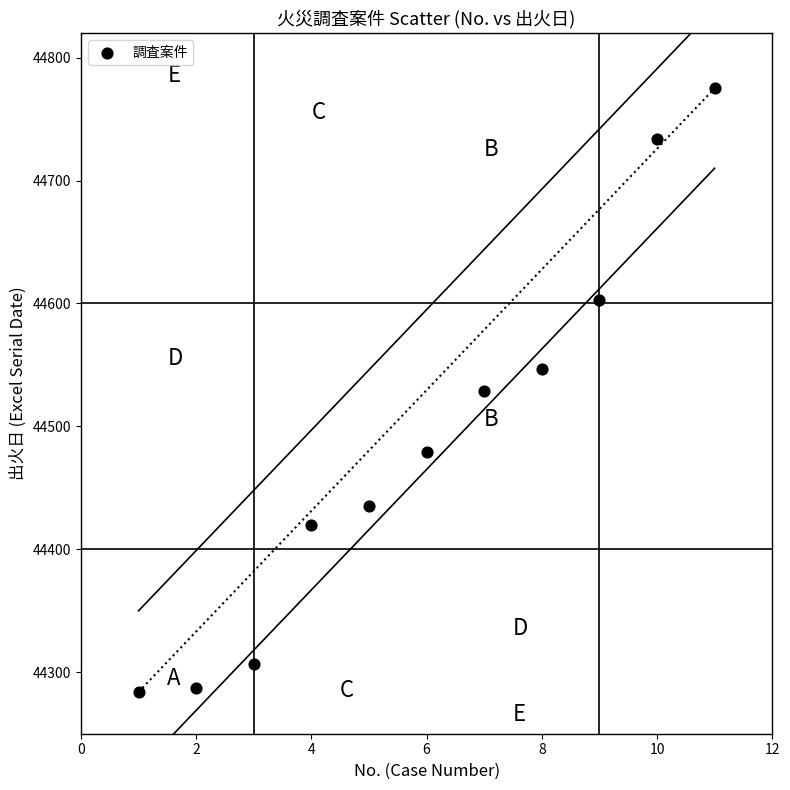

What is the range of Y values (max minus min)?

491